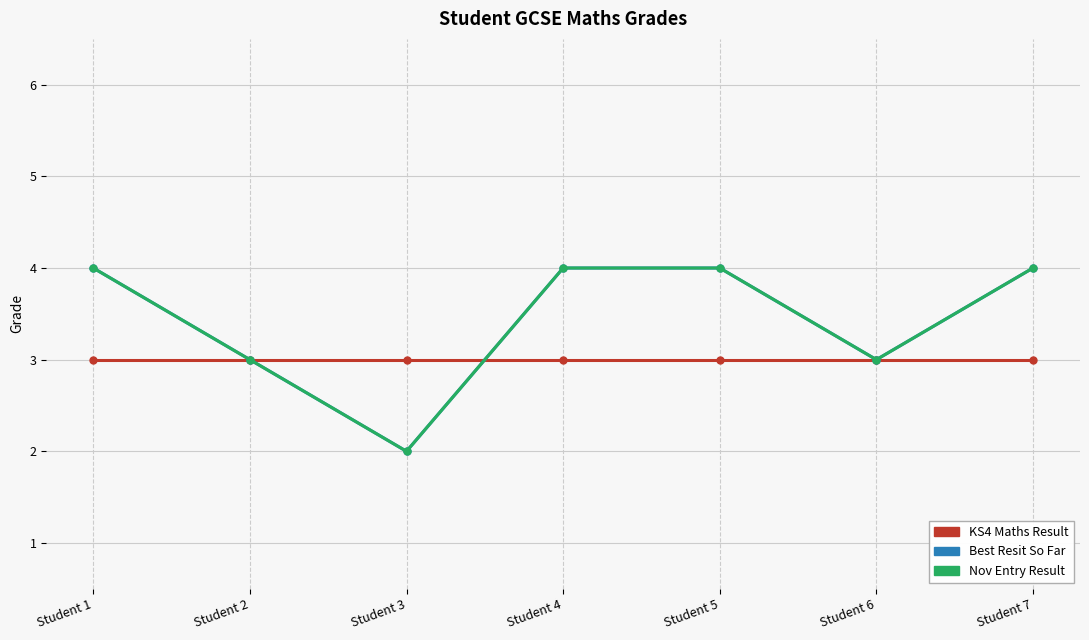

Is it true that Nov Entry Result equals 4 at Student 5?

True